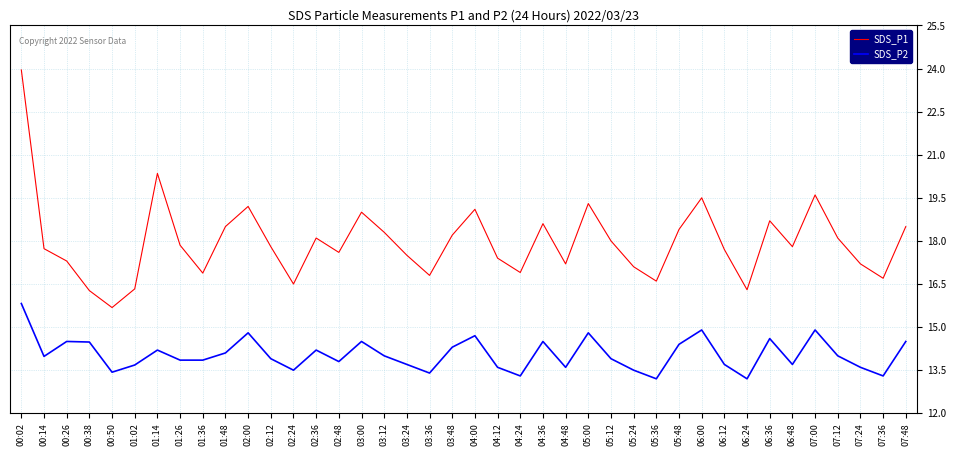

The SDS_P1 series shows 17.8 at 02:12. True or false?

True